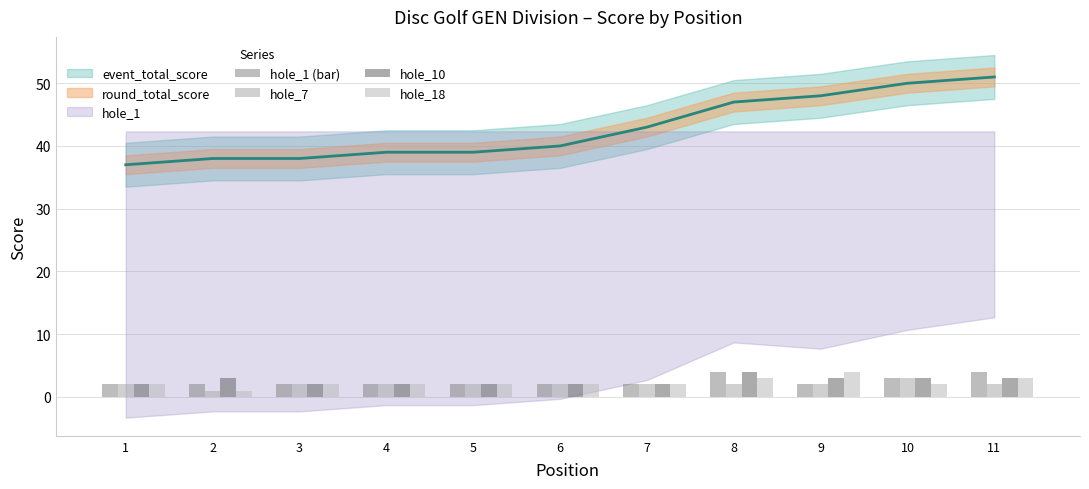

Rank the series by their average value, from highest to lowest.

hole_10, hole_1 (bar), hole_18, hole_7